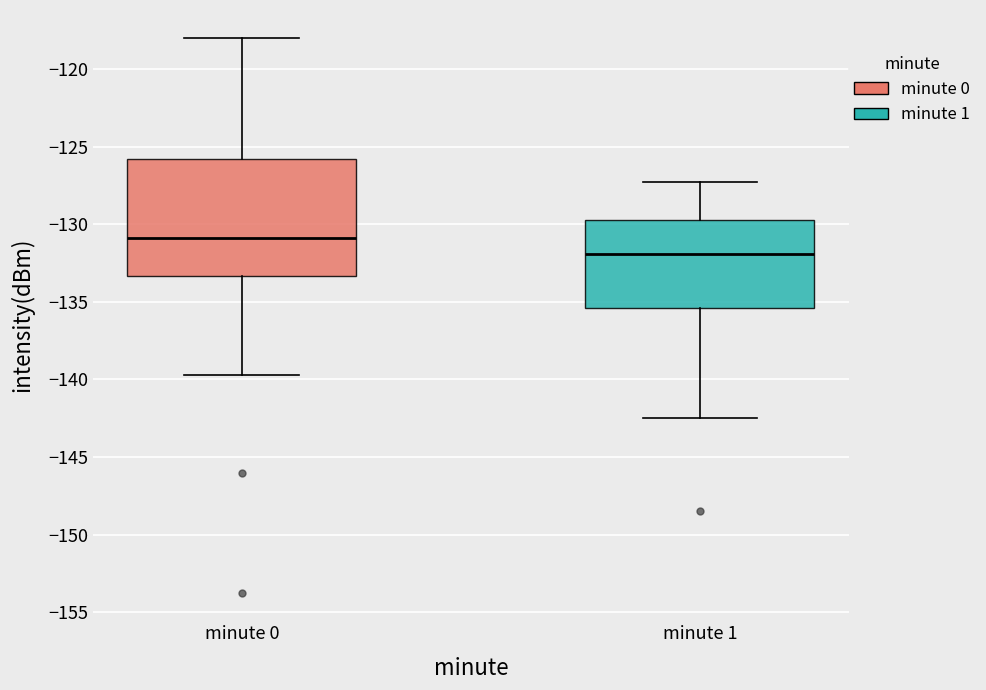

Which box's median line is the highest?

minute 0